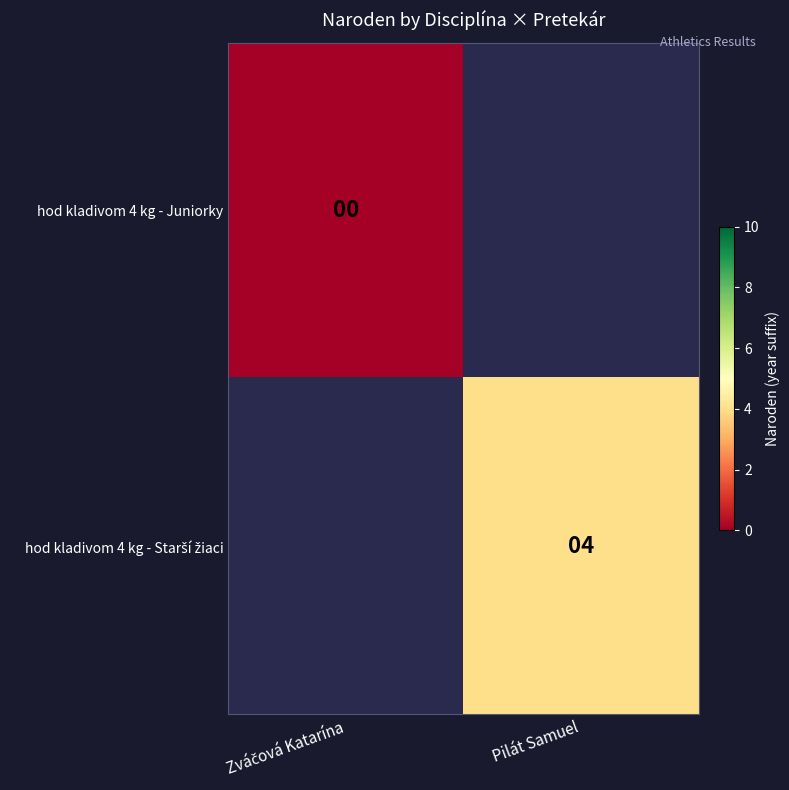

Count the number of categories in the chart.

2